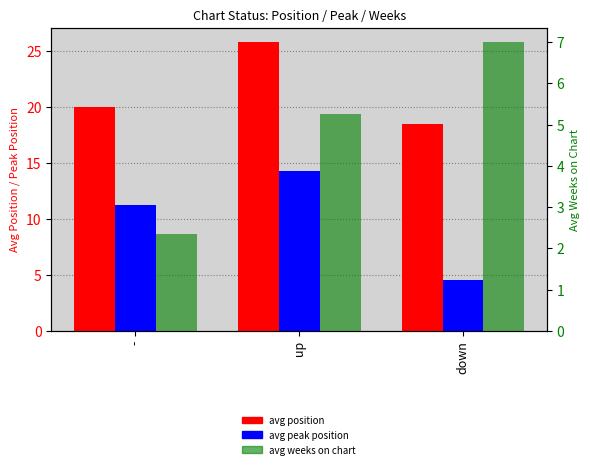

Where does the avg peak position series first go above 11?

-